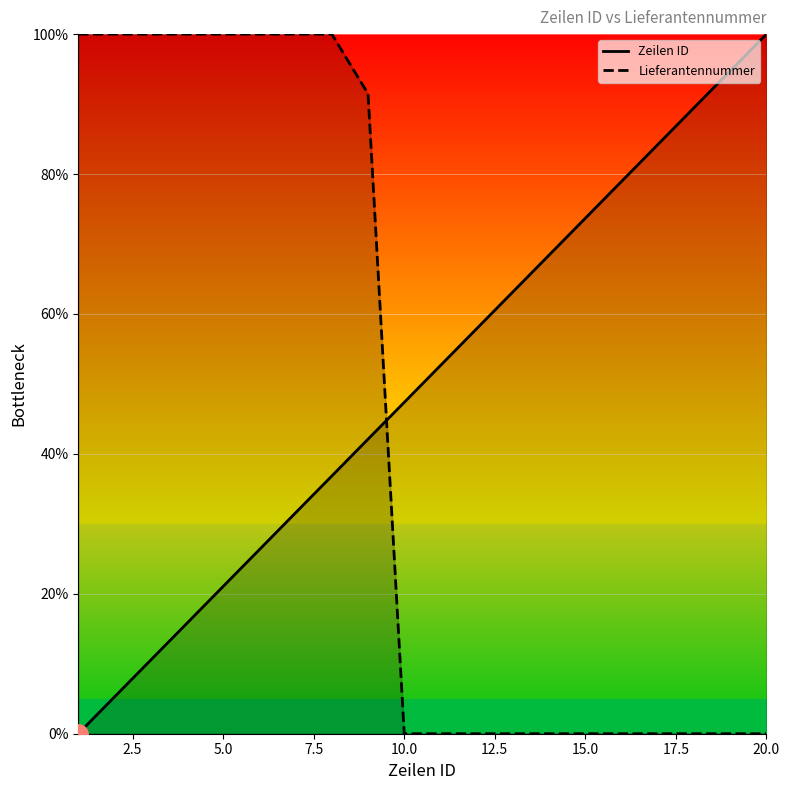

Which series has the largest total across all categories?

Zeilen ID